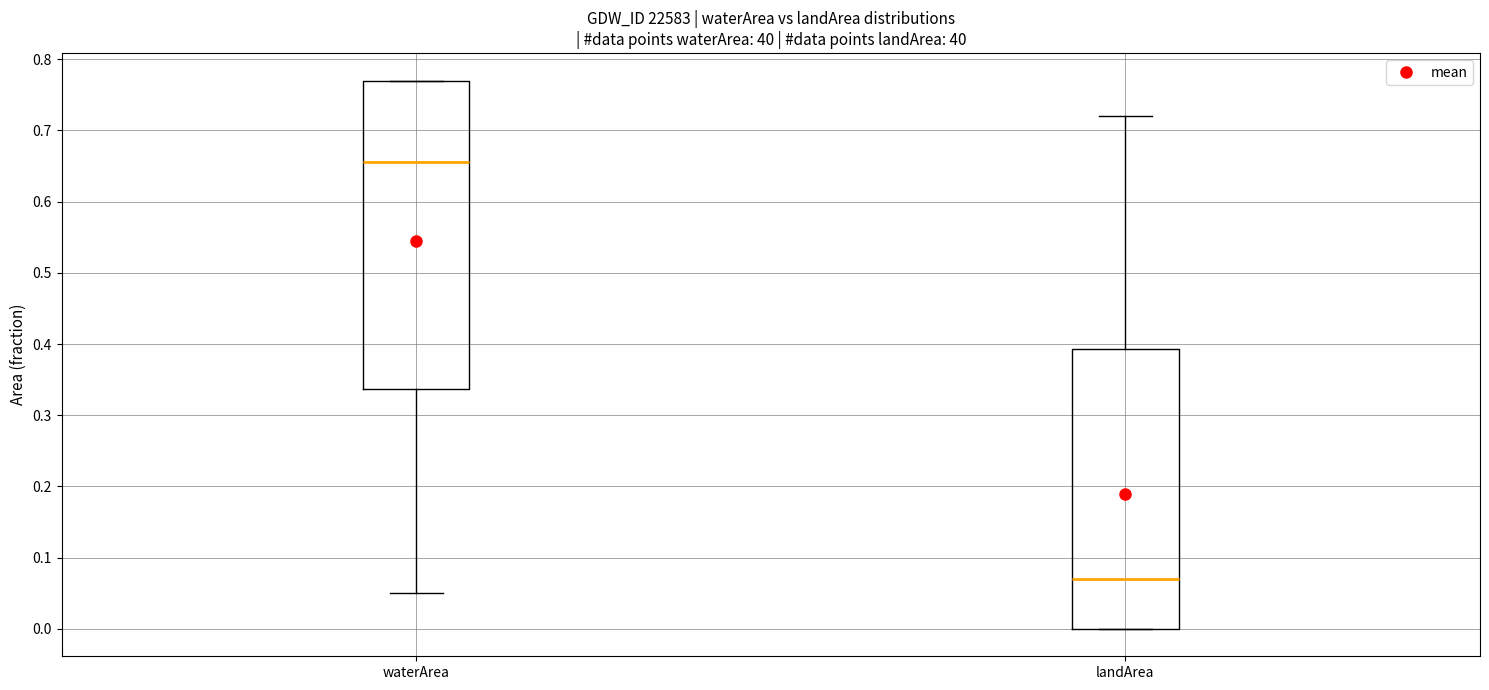

Reading left to right, read every box against the y-axis: the position of its median line, the range the box covers, and the ends of its whiskers. The values are not printed on the chart, so give them approximately, as read against the axis.

waterArea: median 0.66, box 0.34 to 0.77, whiskers 0.05 to 0.77
landArea: median 0.07, box 0.00 to 0.39, whiskers 0.00 to 0.72